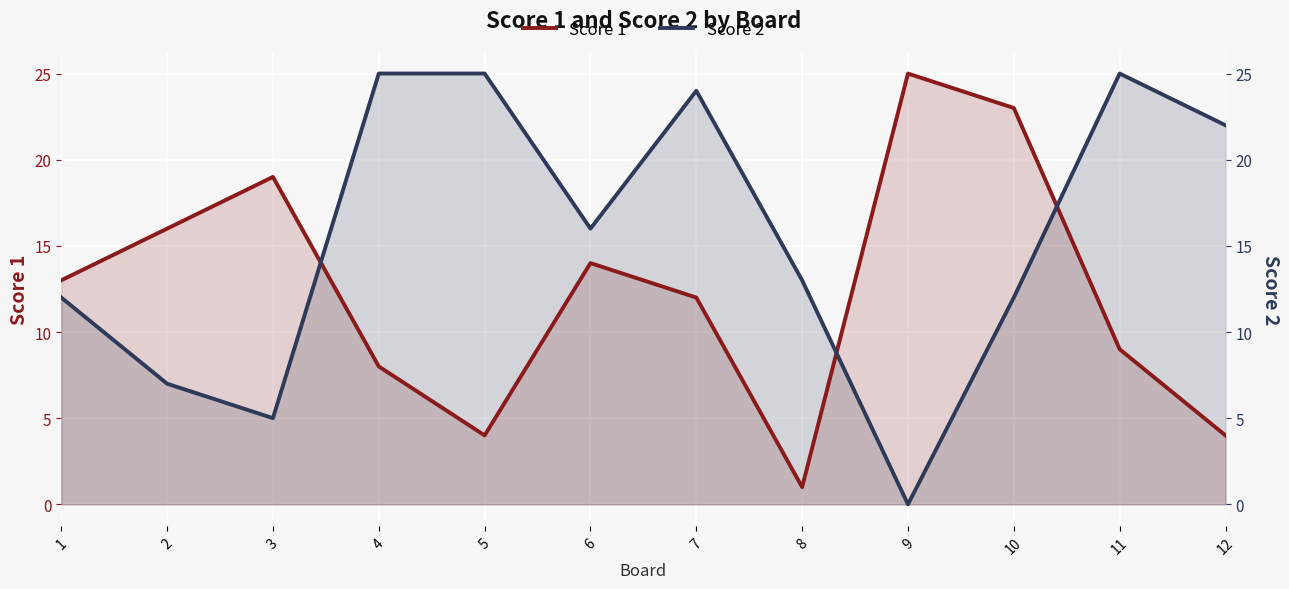

How many distinct data groups are displayed?

2